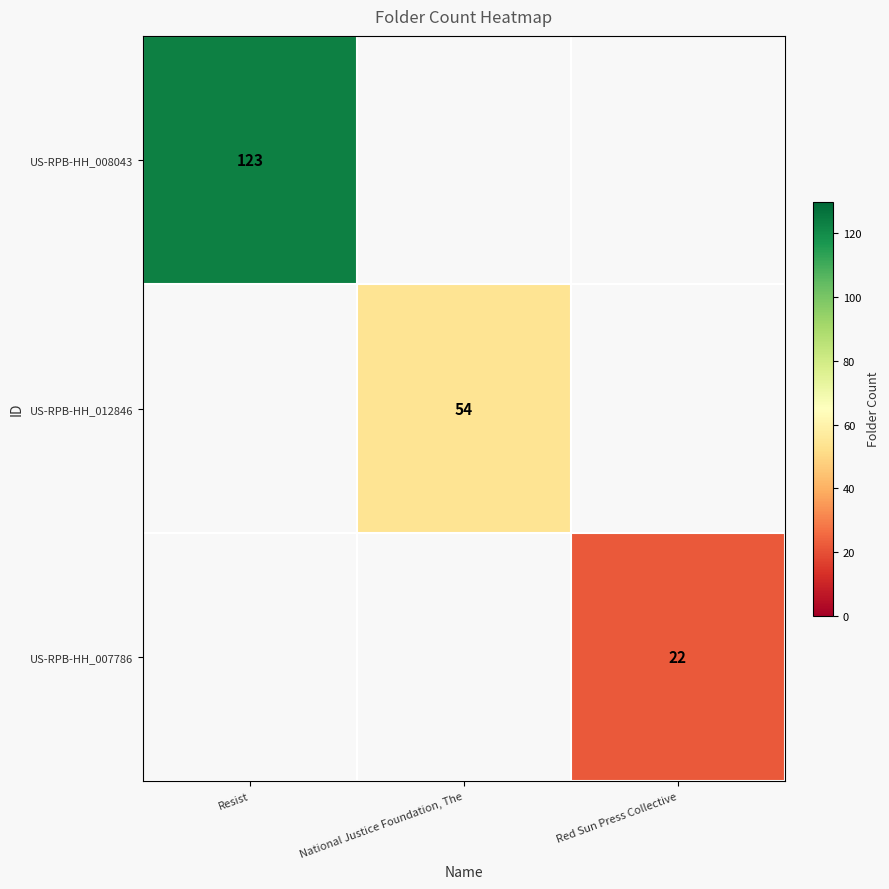

At how many categories does at least one series exceed 92?

1